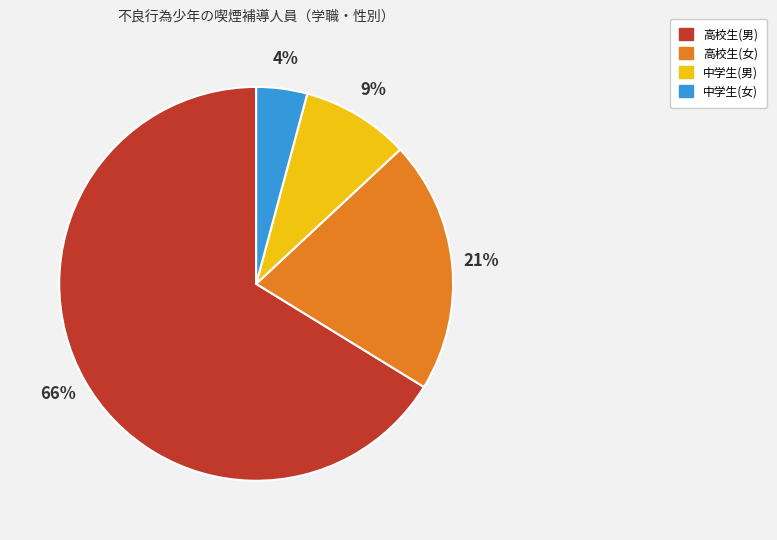

What is the ratio of the value at 中学生(女) to the value at 高校生(女)?

0.2